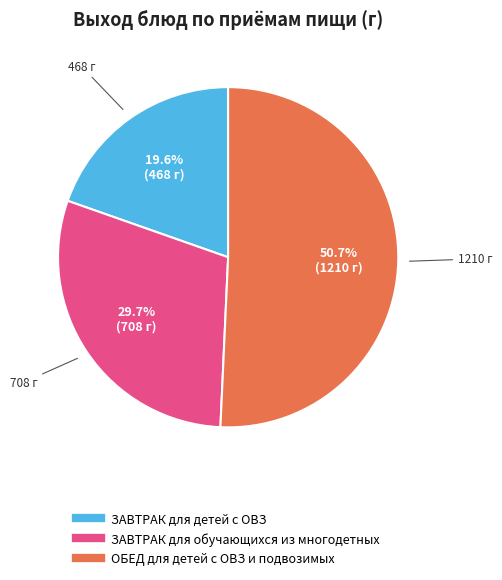

Which category has the biggest portion of the pie?

ОБЕД для детей с ОВЗ и подвозимых